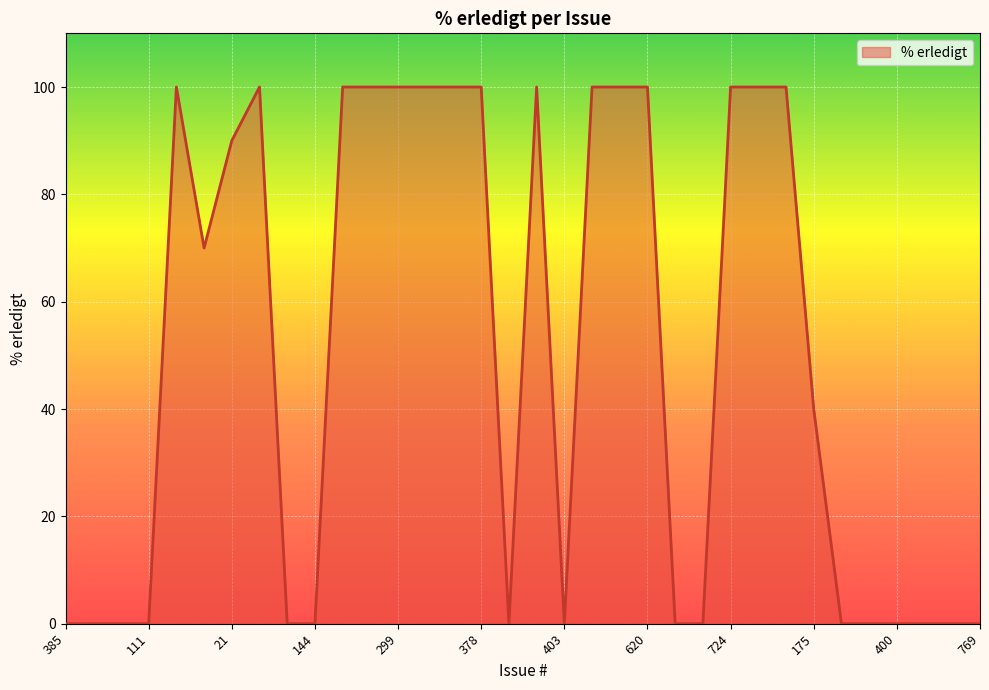

Count the values in the range 0 to 100.

34